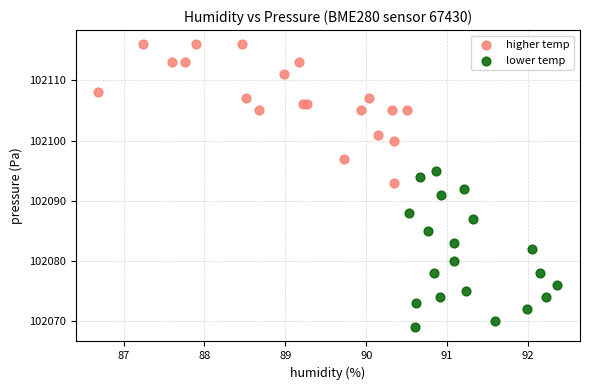

Which series contains the highest Y value?

higher temp